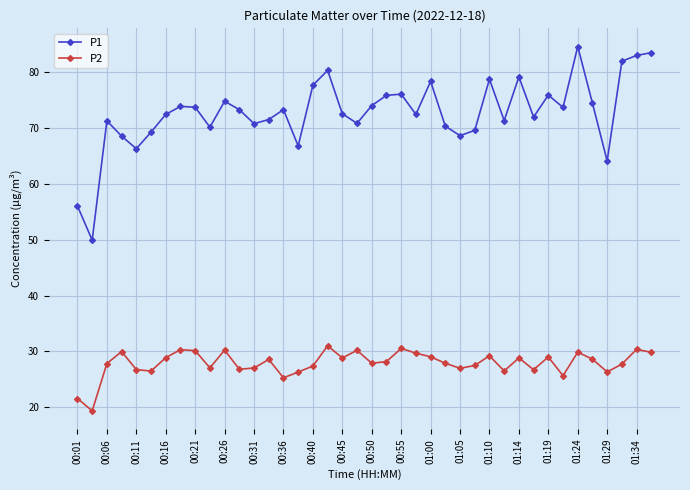

How many data points does each series have?

40